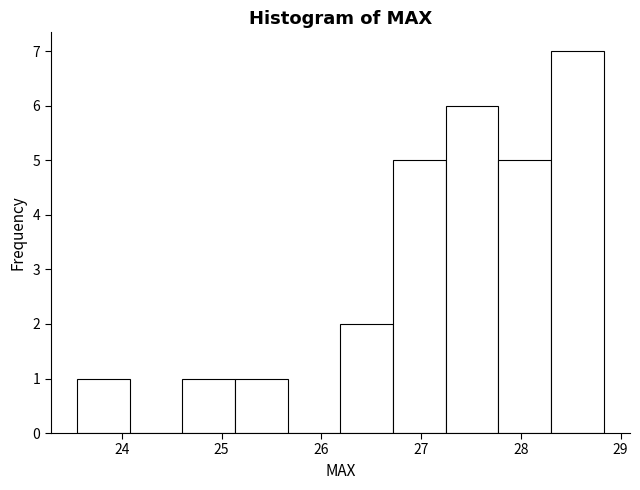

How tall is the bar that spans 28.3 to 28.8 on the x-axis? Neither the bar edges nor the heights are printed on the chart, so give them approximately, as read against the axes.

7